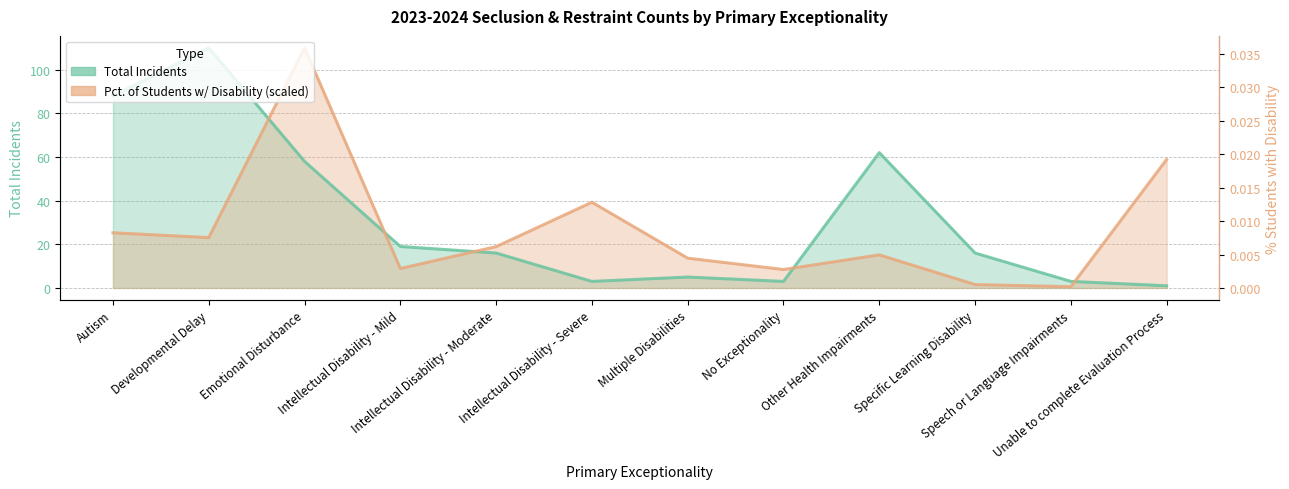

Where does the Total Incidents series first go above 16?

Autism